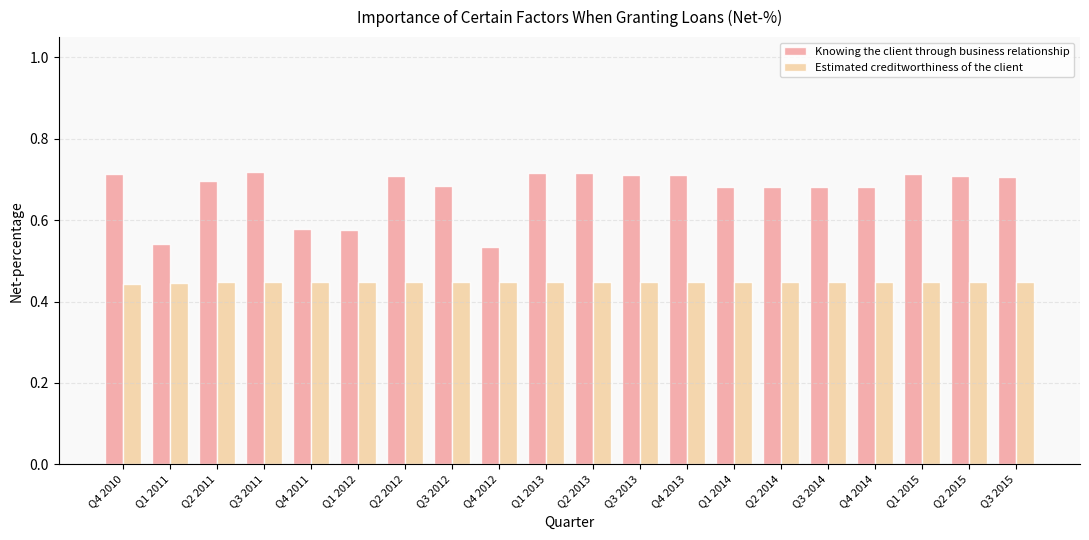

At how many categories does at least one series exceed 0?

20